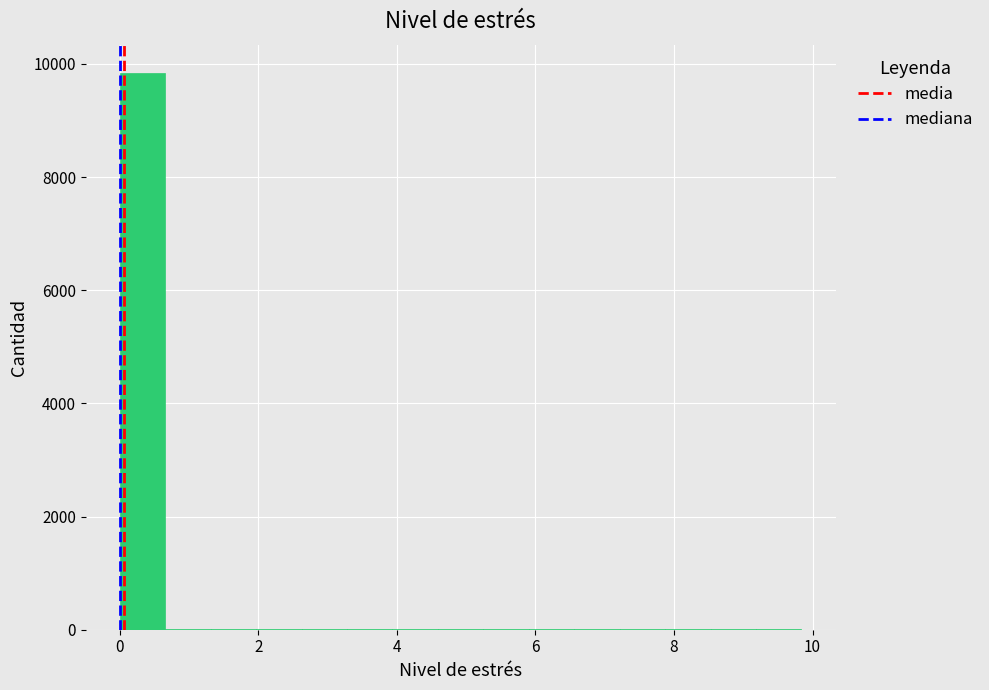

Read against the x-axis, roughly where is the centre of the tallest bar?

0.4